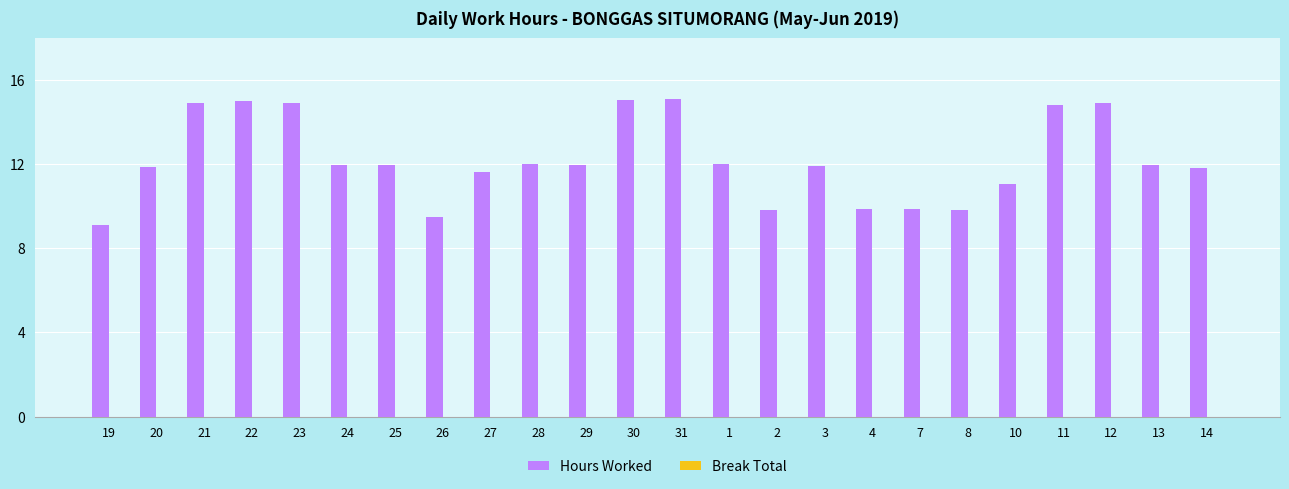

What is the average value?

12.2